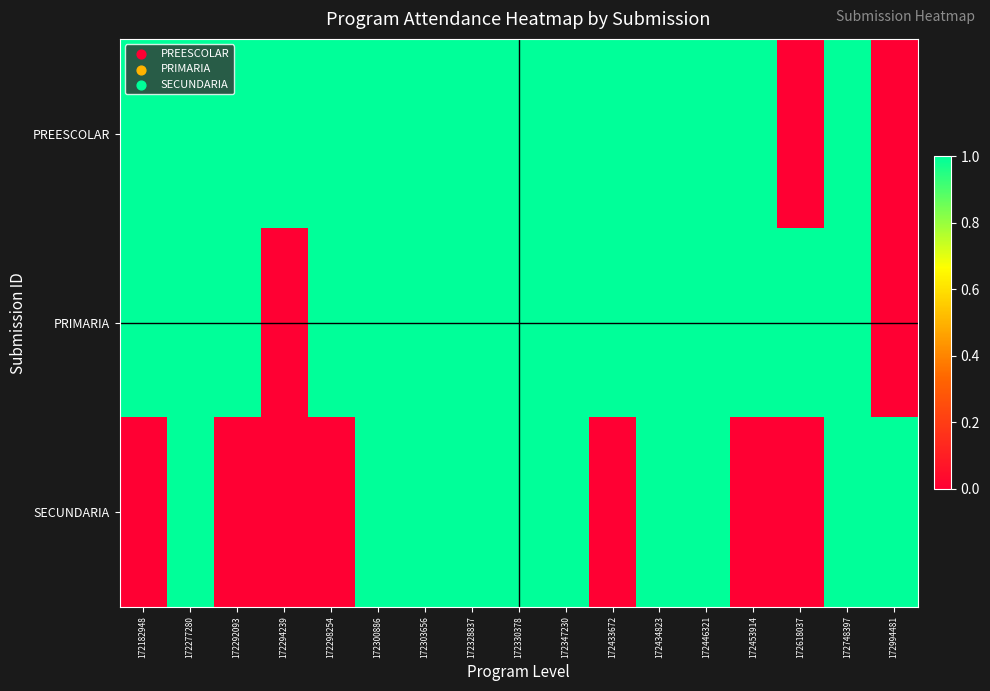

What is the spread (max minus min) of values at 172294239?

1